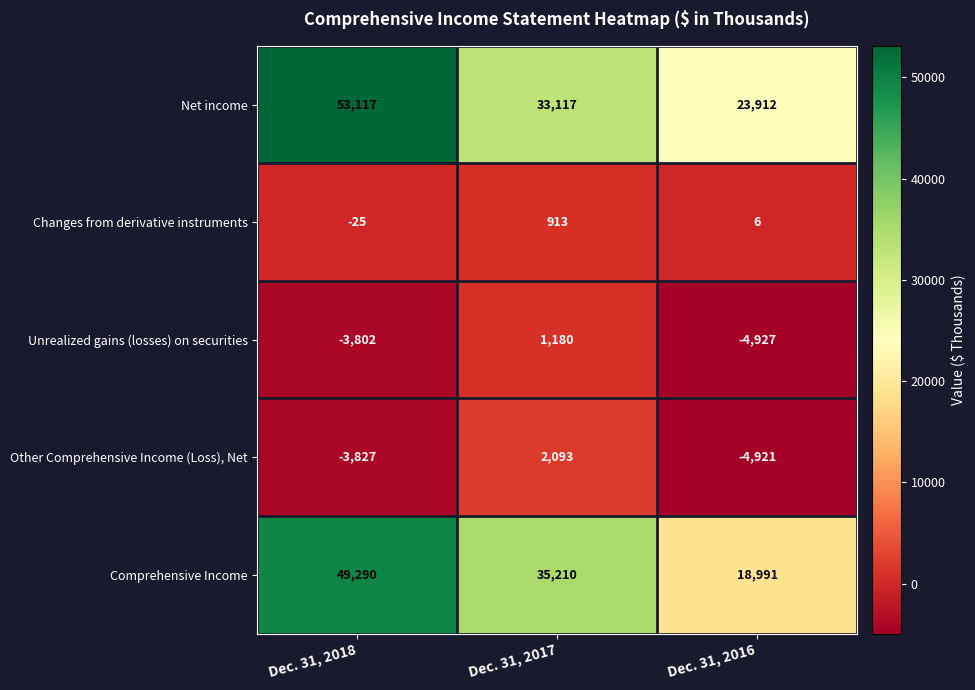

Reading left to right, list all the values displayed in this chart.

Net income: 53117	33117	23912
Changes from derivative instruments: -25	913	6
Unrealized gains (losses) on securities: -3802	1180	-4927
Other Comprehensive Income (Loss), Net: -3827	2093	-4921
Comprehensive Income: 49290	35210	18991